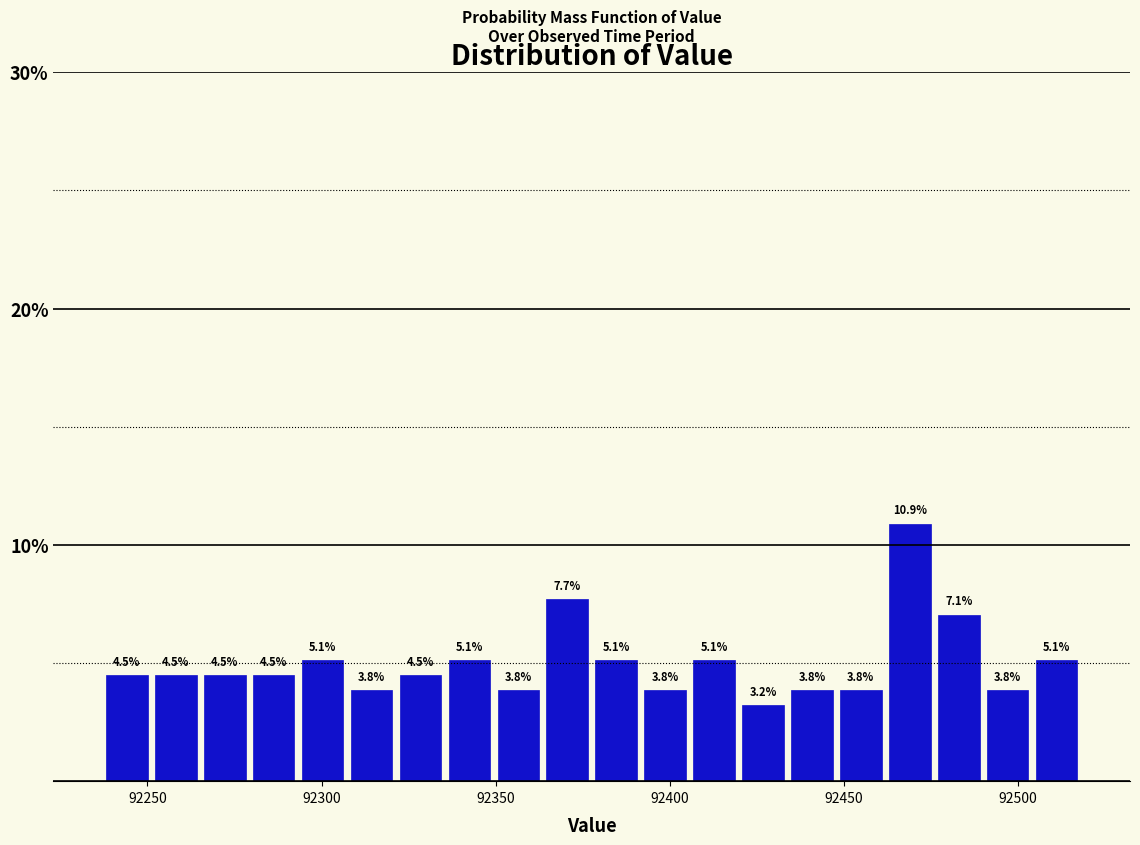

Around what value on the x-axis is the tallest bar? Give the approximate position of its centre, as read against the axis.

92470